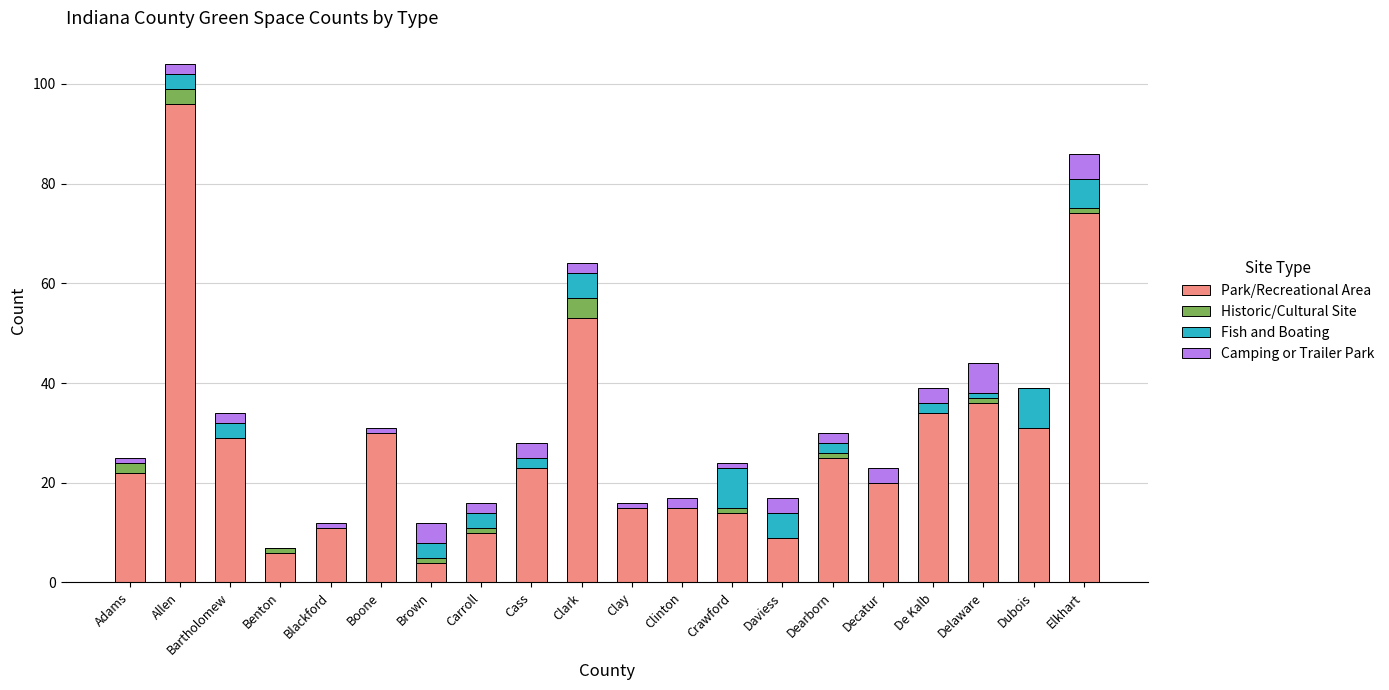

What is the sum of all Park/Recreational Area values?

557